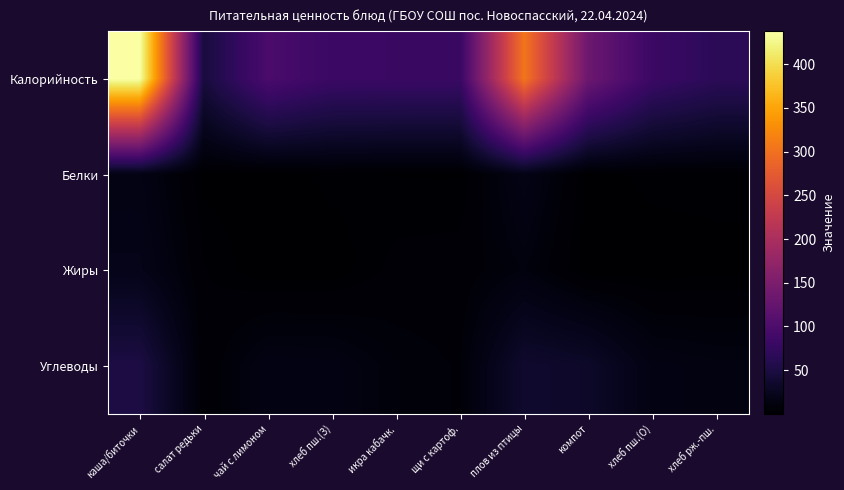

Between икра кабачк. and хлеб рж.-пш., which is larger?

икра кабачк.